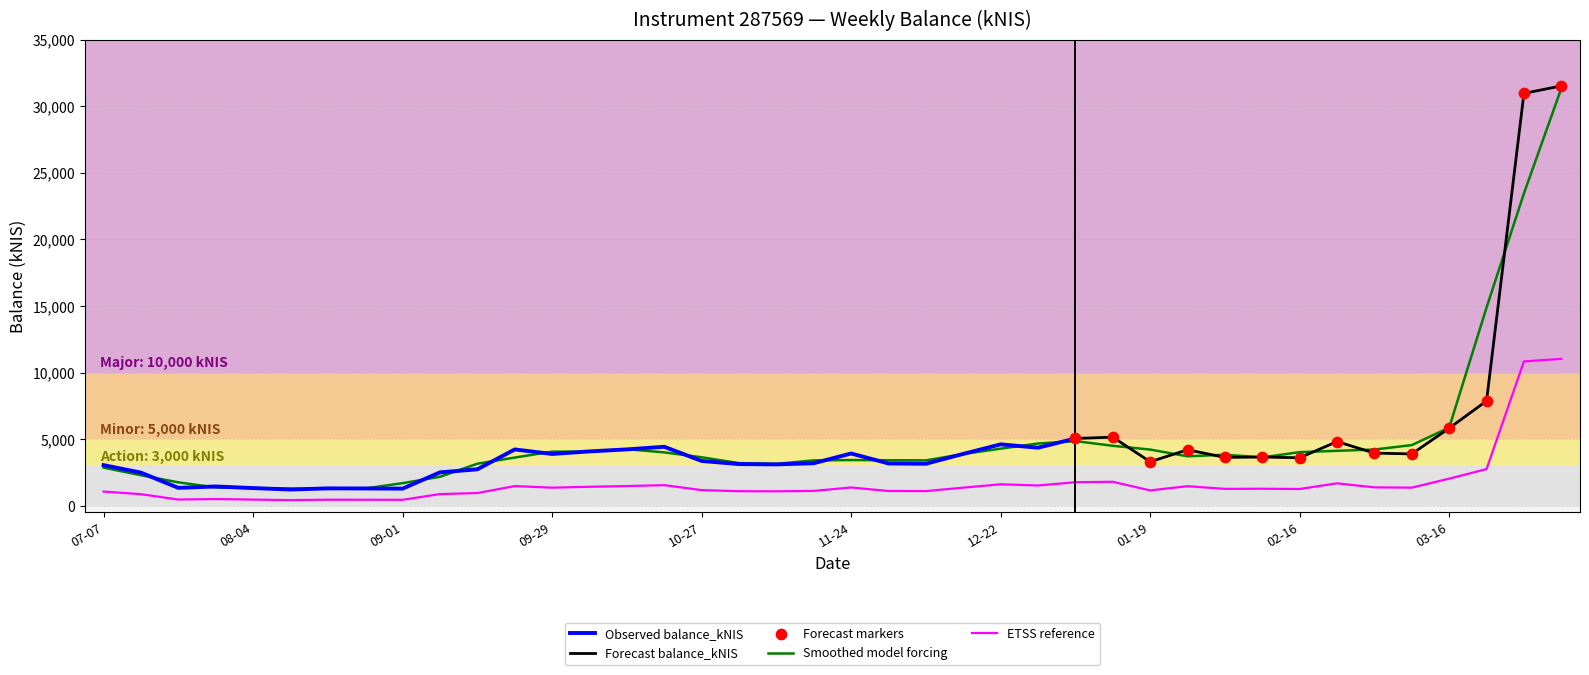

Approximately how many times larger is the value at 2022-12-29 compared to 2022-10-20?

1.0